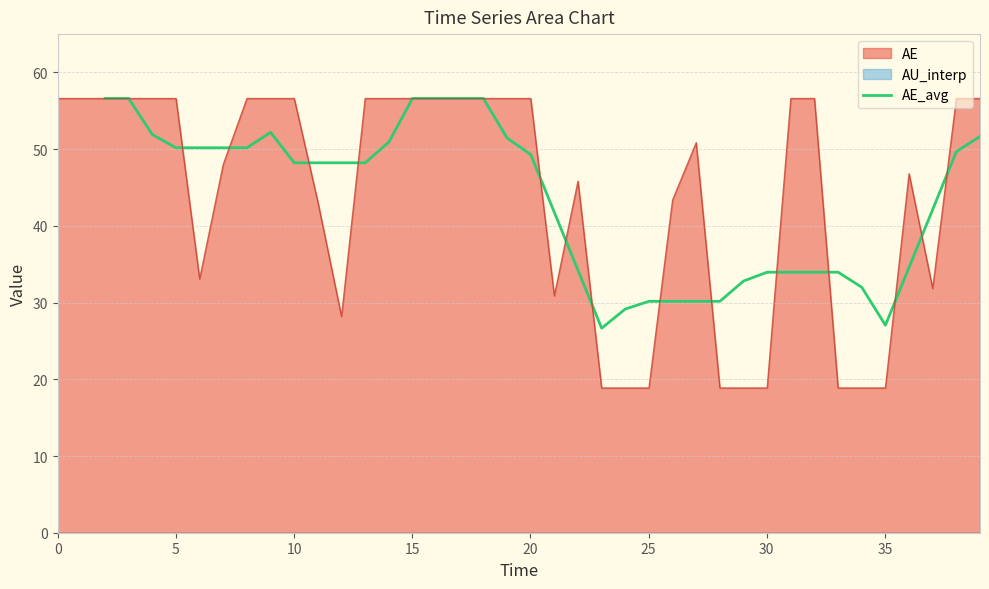

What is the maximum value for AE?

56.6